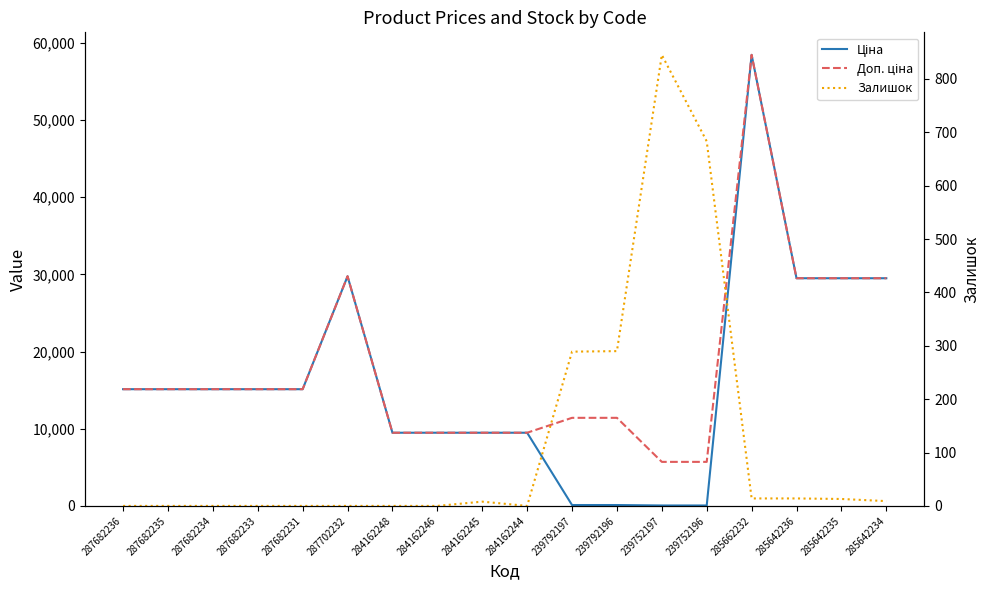

Which category has the highest value across all series?

285662232